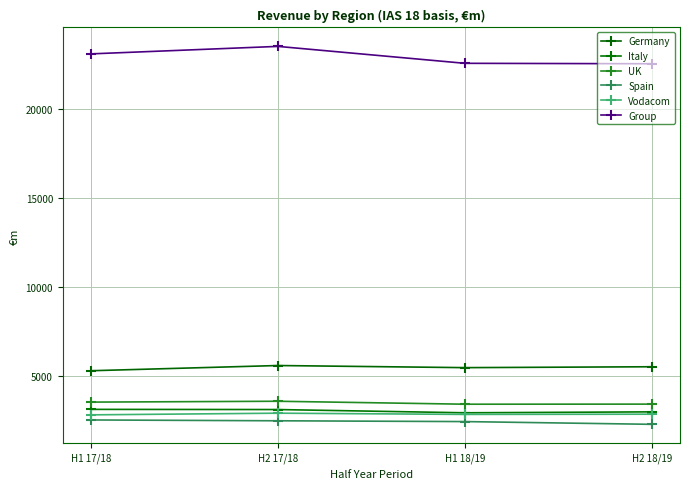

What value does the Italy series have at H2 18/19?

2967